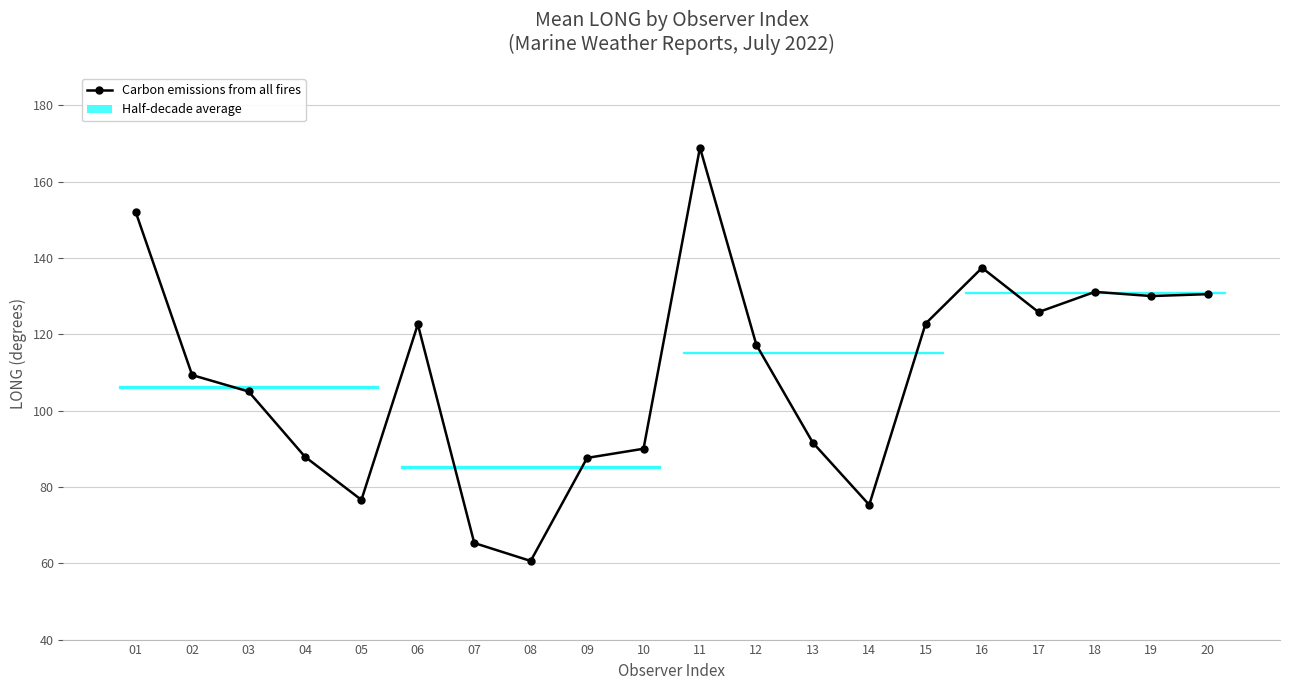

Which has a higher value, 19 or 16?

16